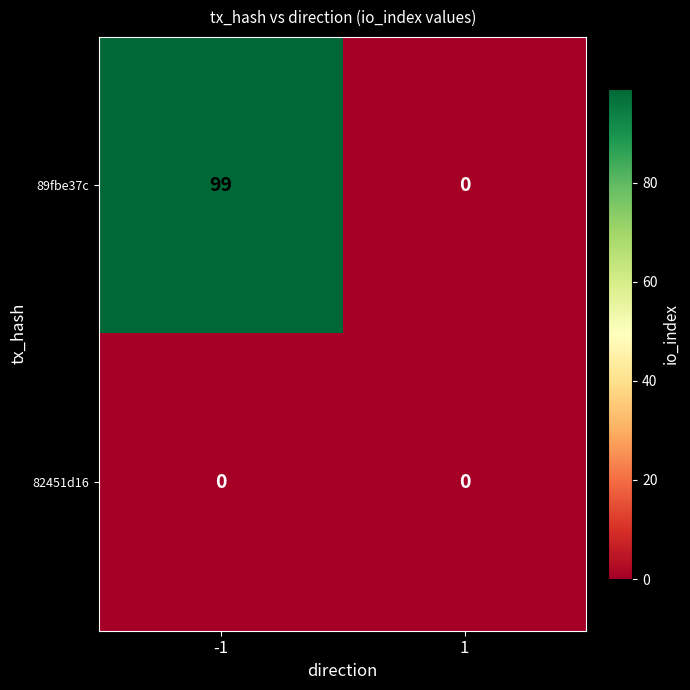

At which category is the sum across all series the highest?

-1